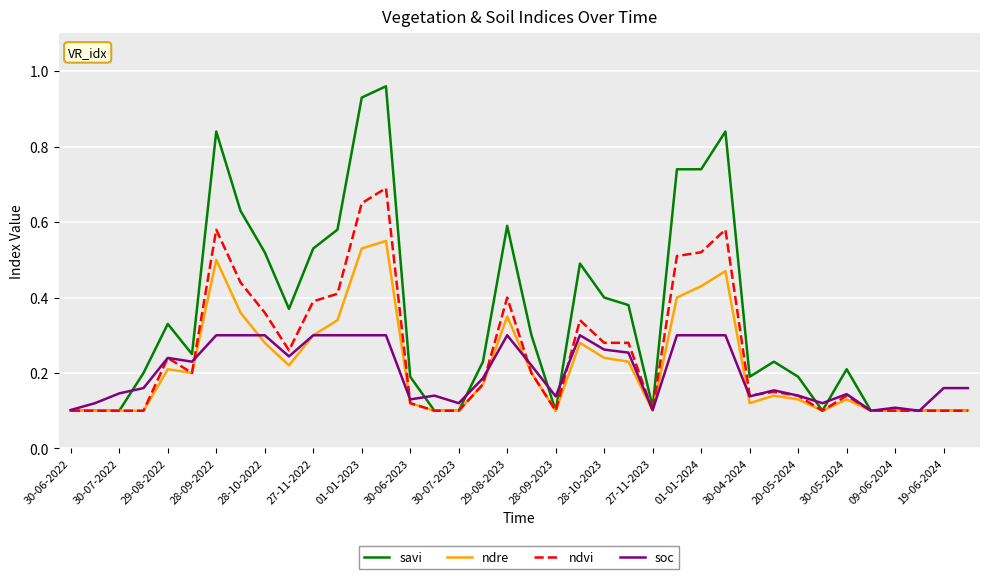

Which series has the largest total across all categories?

savi